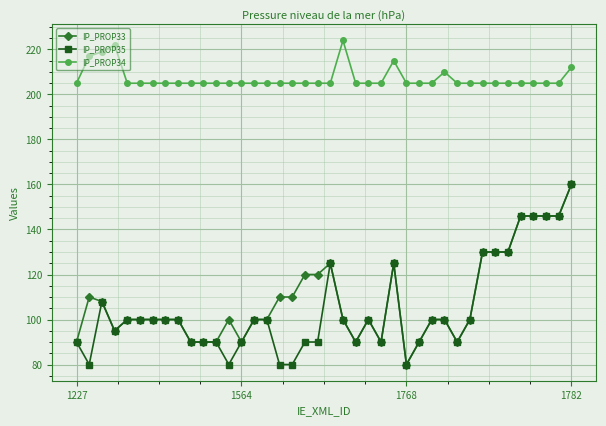

How many lines are shown in the chart?

3